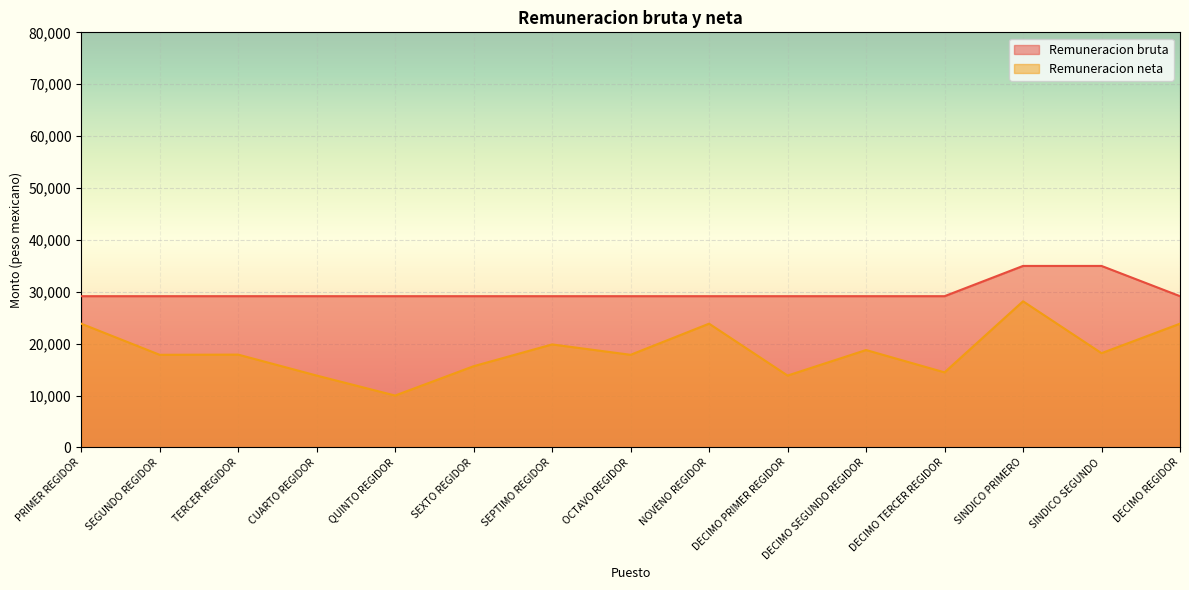

Reading left to right, transcribe all the data shown in this chart.

Remuneracion bruta: PRIMER REGIDOR=29149.0	SEGUNDO REGIDOR=29149.0	TERCER REGIDOR=29149.1	CUARTO REGIDOR=29149.0	QUINTO REGIDOR=29149.0	SEXTO REGIDOR=29149.0	SEPTIMO REGIDOR=29149.0	OCTAVO REGIDOR=29149.0	NOVENO REGIDOR=29149.0	DECIMO PRIMER REGIDOR=29149.0	DECIMO SEGUNDO REGIDOR=29149.1	DECIMO TERCER REGIDOR=29149.1	SINDICO PRIMERO=34979.0	SINDICO SEGUNDO=34979.0	DECIMO REGIDOR=29149.0
Remuneracion neta: PRIMER REGIDOR=23851.0	SEGUNDO REGIDOR=17851.0	TERCER REGIDOR=17888.3	CUARTO REGIDOR=13851.0	QUINTO REGIDOR=10000.0	SEXTO REGIDOR=15653.2	SEPTIMO REGIDOR=19851.0	OCTAVO REGIDOR=17851.0	NOVENO REGIDOR=23851.0	DECIMO PRIMER REGIDOR=13851.0	DECIMO SEGUNDO REGIDOR=18770.3	DECIMO TERCER REGIDOR=14467.4	SINDICO PRIMERO=28165.0	SINDICO SEGUNDO=18165.0	DECIMO REGIDOR=23851.0